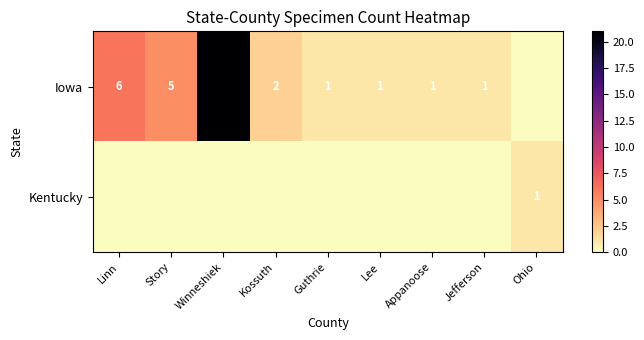

What is the spread (max minus min) of values at Appanoose?

1